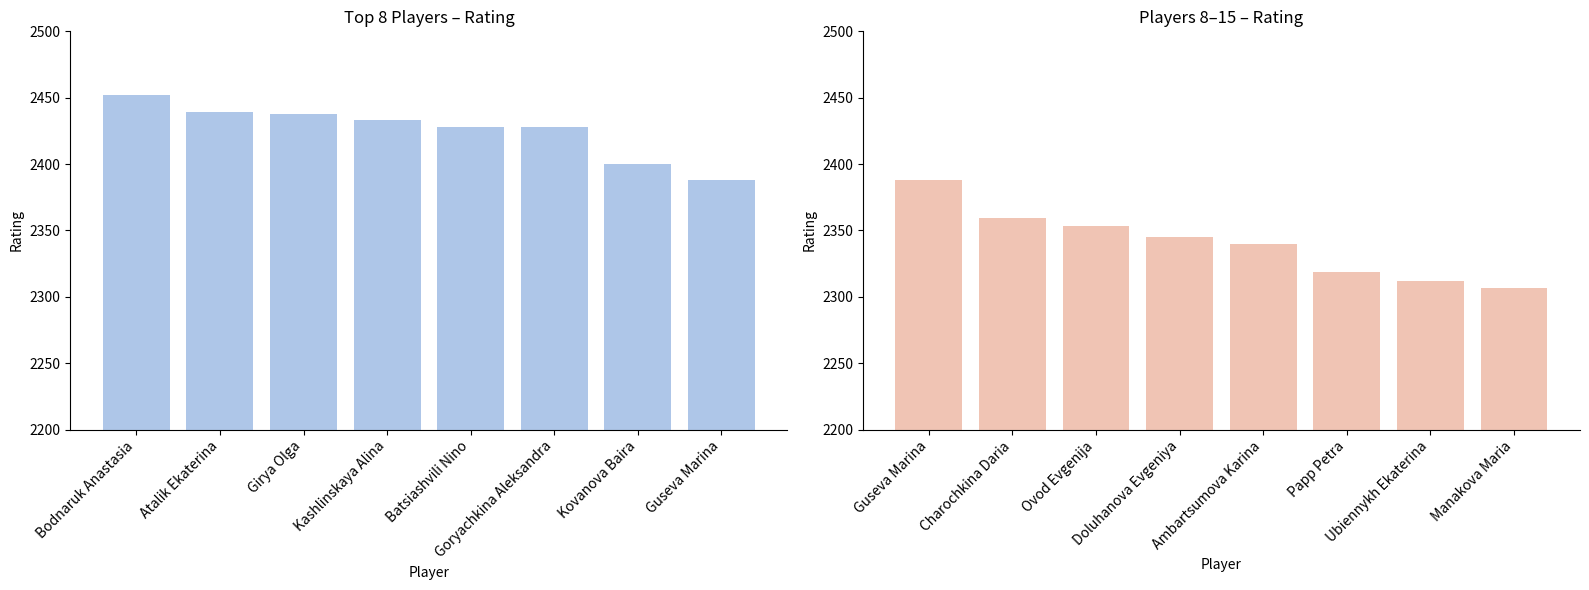

List the series in order of their overall mean, lowest first.

Rating (8–15), Rating (Top 8)